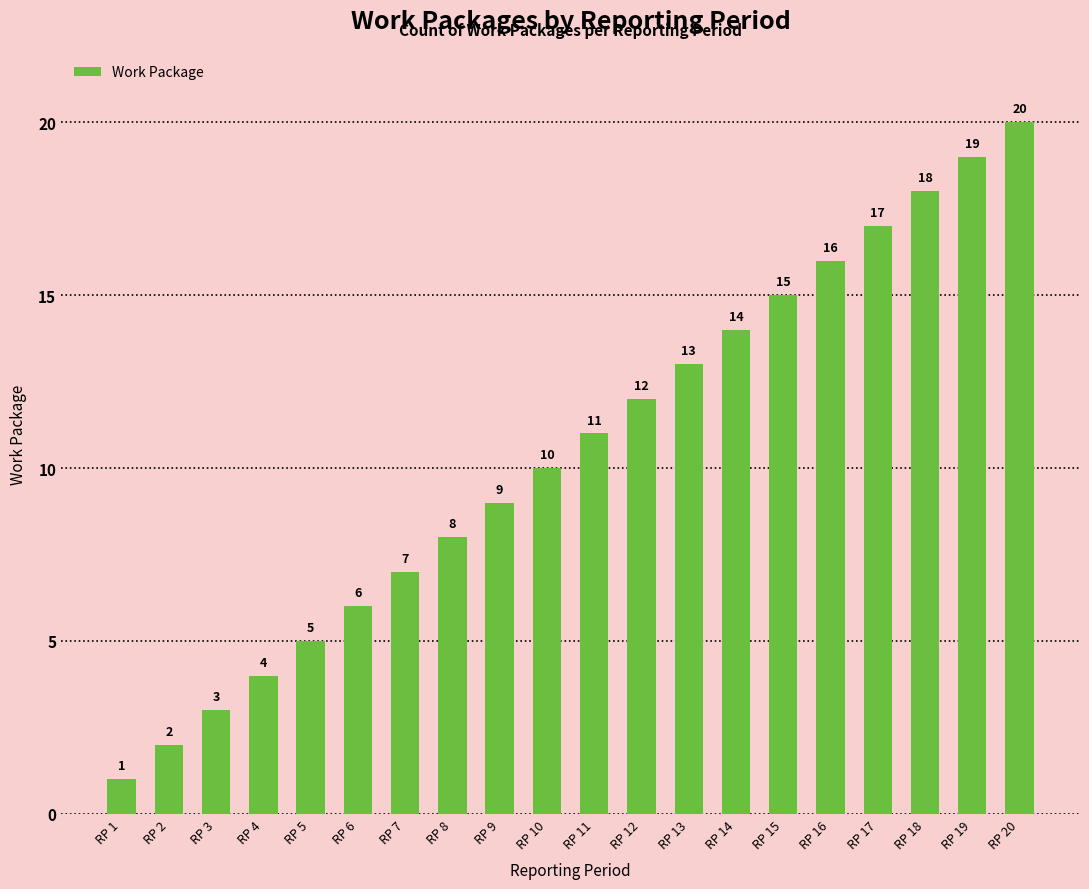

How many bars are there in total?

20